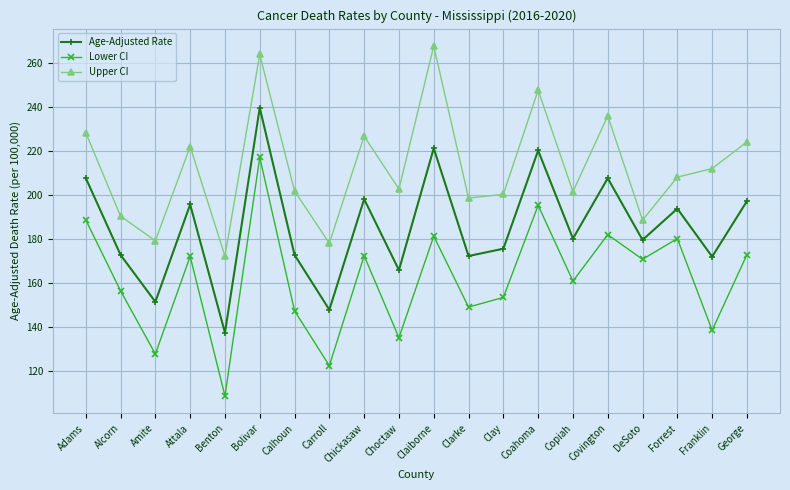

Does the chart display data point markers on the line(s)?

Yes